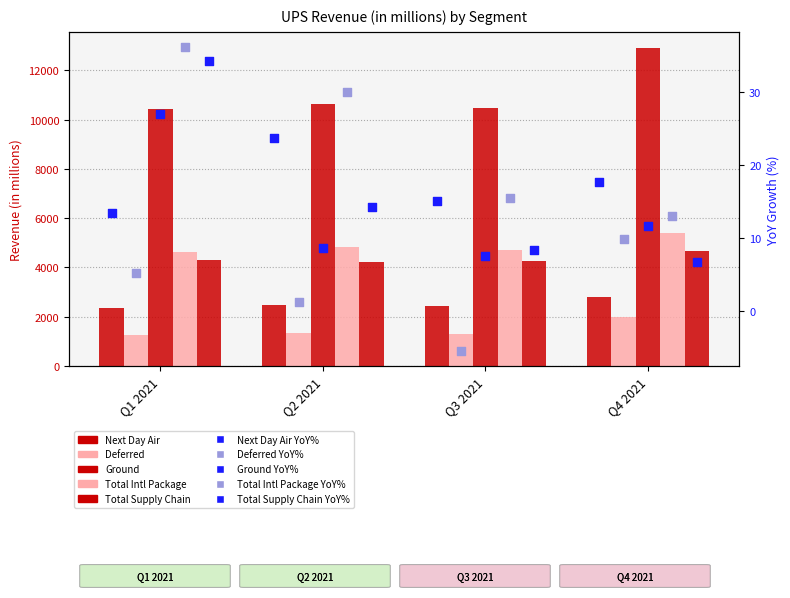

Which series contains the highest Y value?

Ground